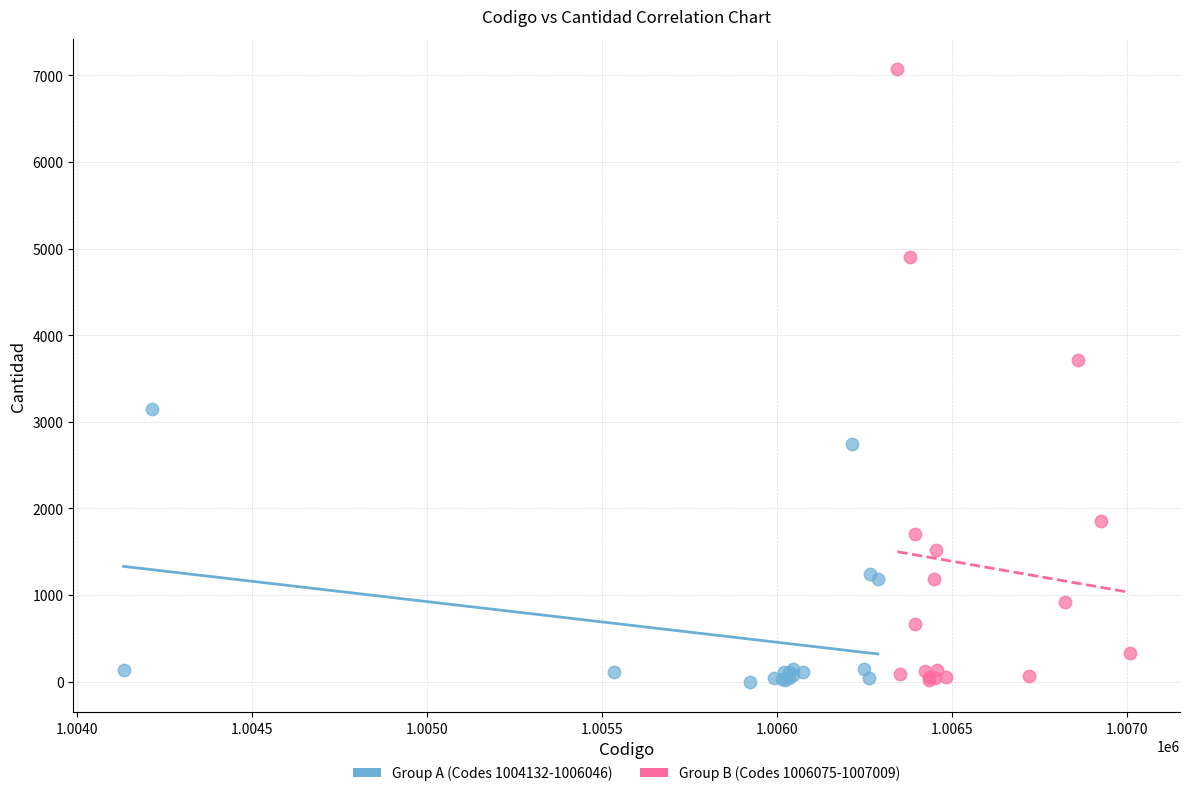

What are all the series names shown in the legend?

Group A (Codes 1004132-1006046), Group B (Codes 1006075-1007009)